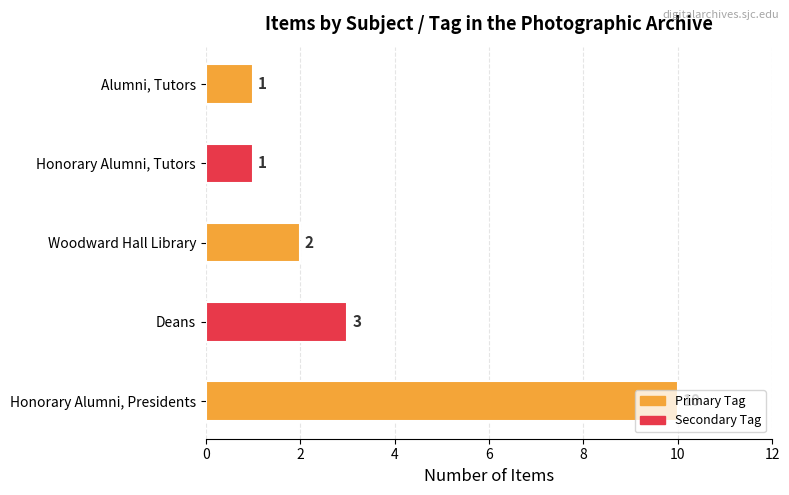

What is the maximum value shown in the chart?

10